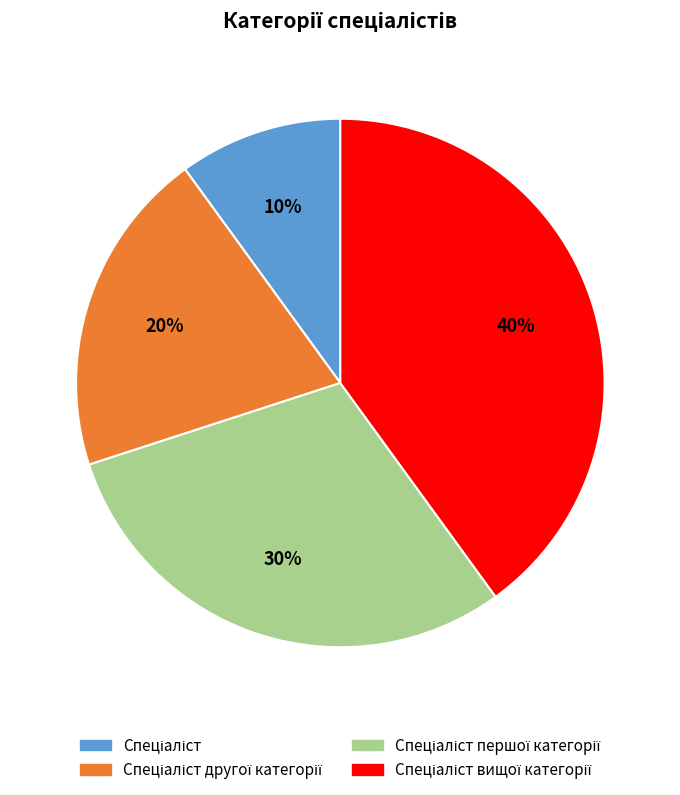

Does any single category account for the majority?

No